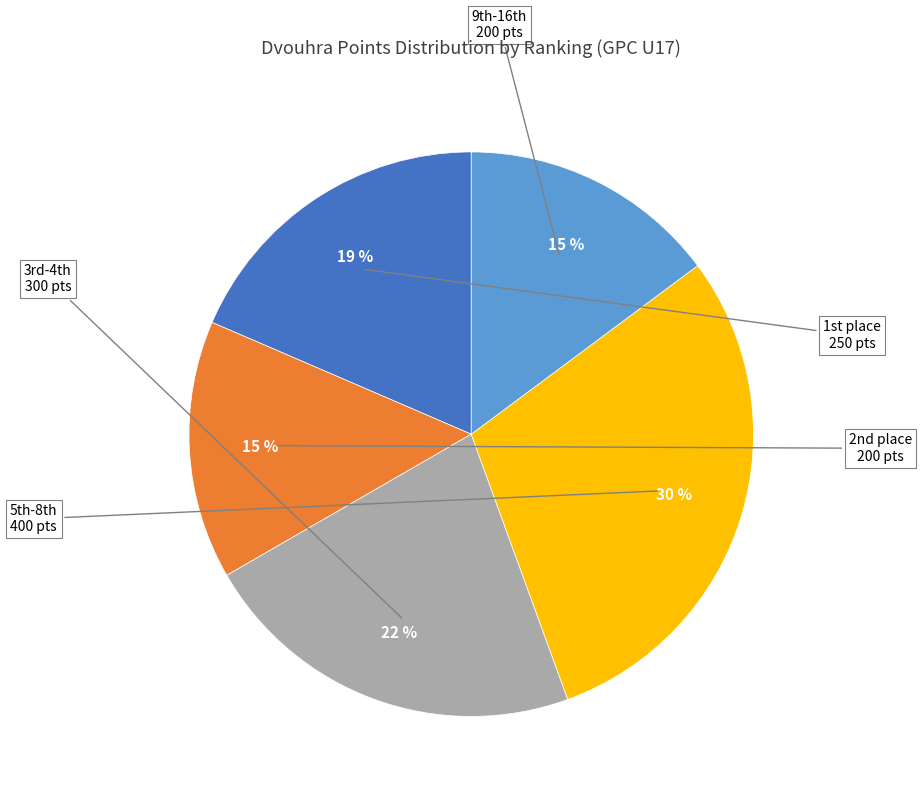

Is there any slice that represents more than half of the pie?

No